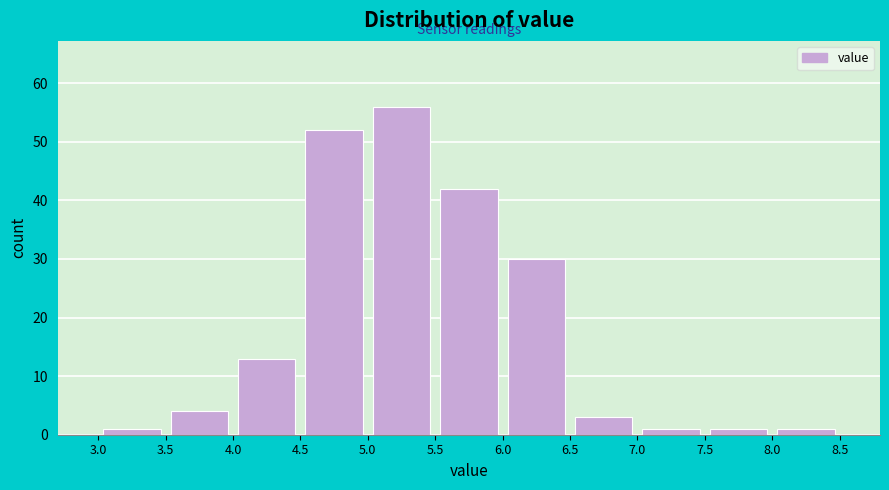

How tall is the bar that spans 4.5 to 5.0 on the x-axis? The values are not printed on the chart, so give them approximately, as read against the axis.

52